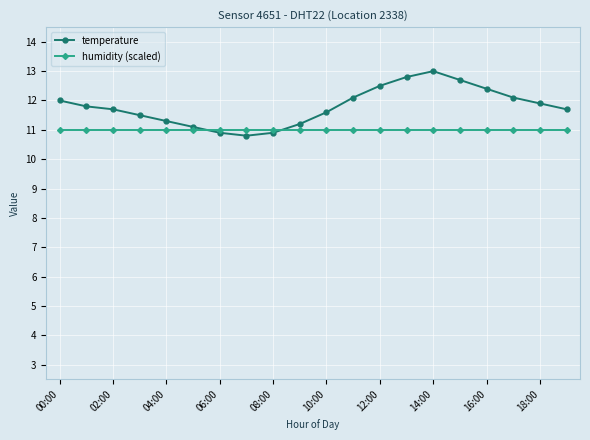

What is the value of the temperature point at the 12th from the left?

12.1